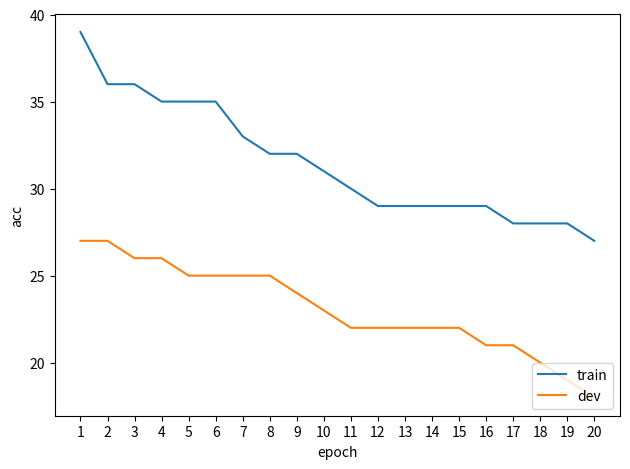

Rank the series by their maximum value, from highest to lowest.

train, dev